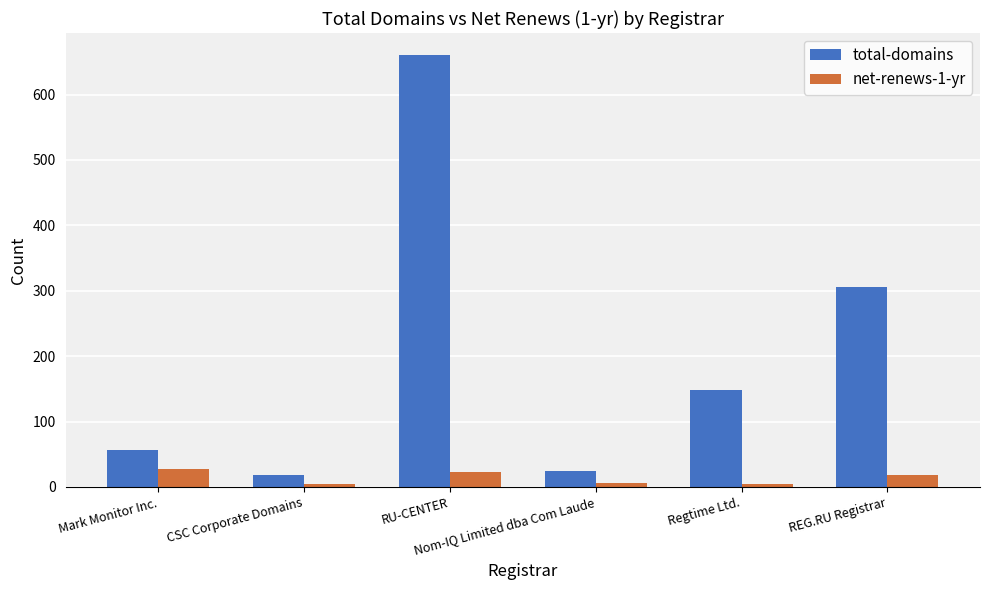

What is the maximum value shown in the chart?

661